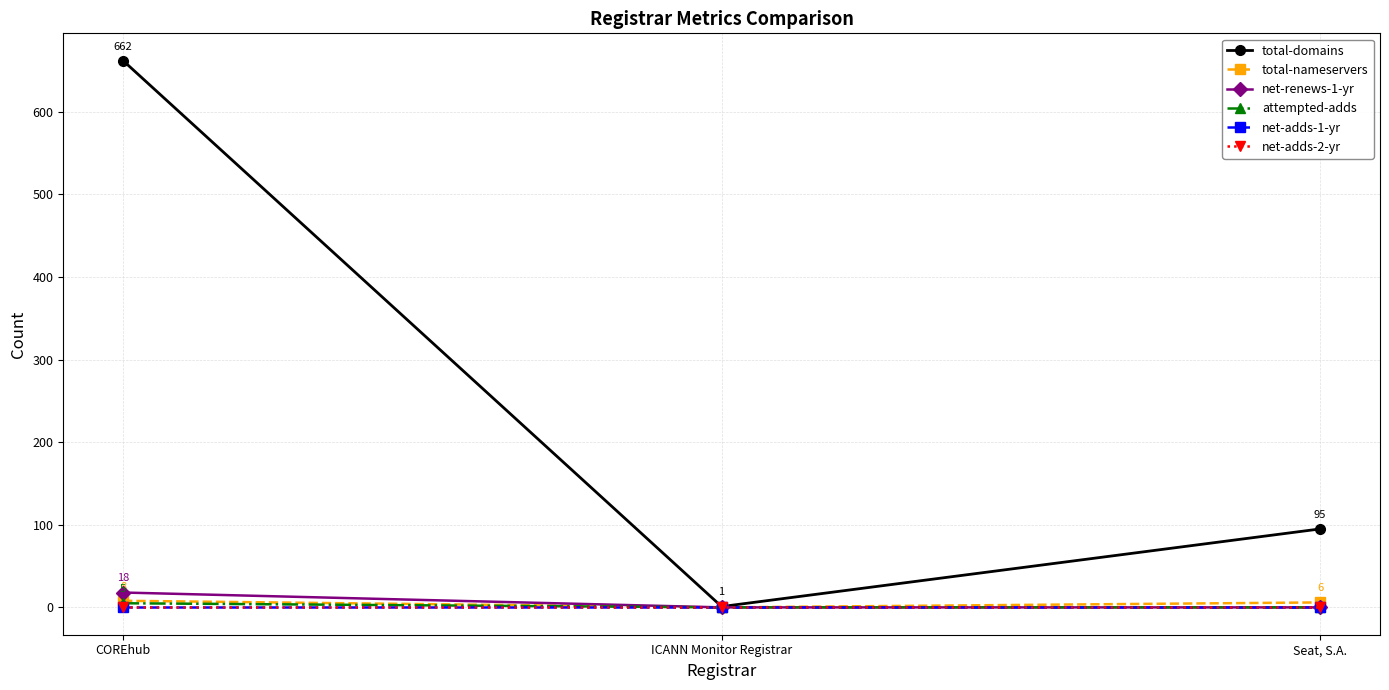

At which label is net-adds-1-yr closest to 0?

COREhub